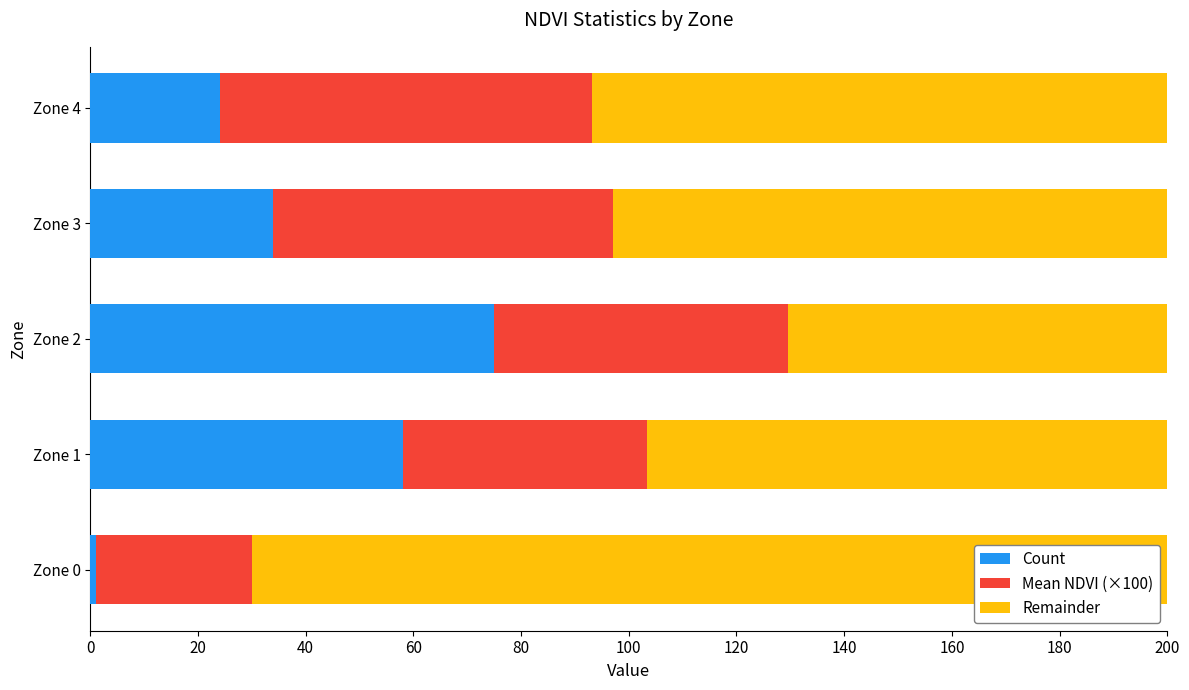

What is the sum of the Count values at Zone 2 and Zone 4?

99.0